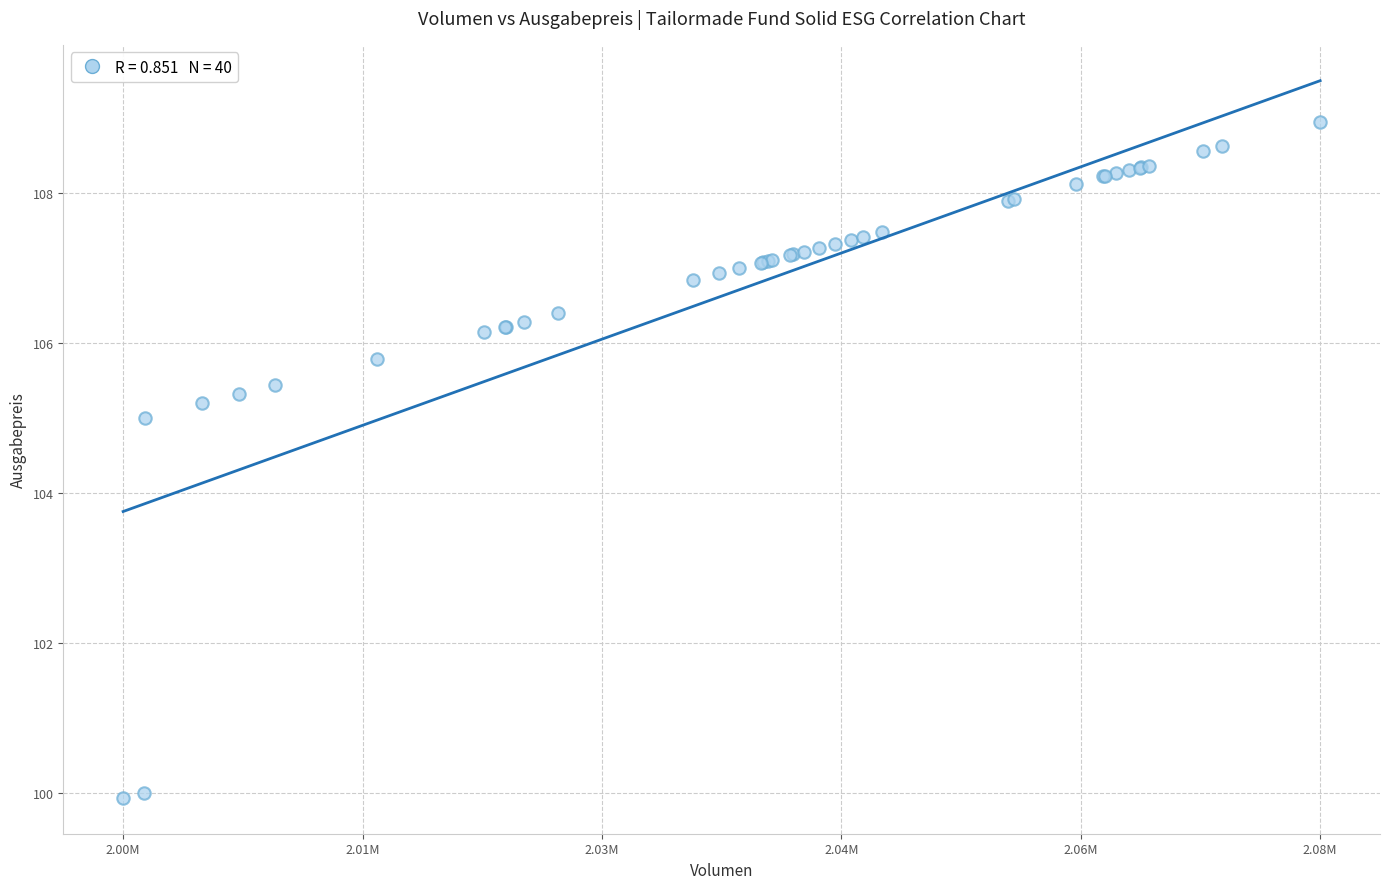

What Y value in the scatter plot is closest to 104?

105.0